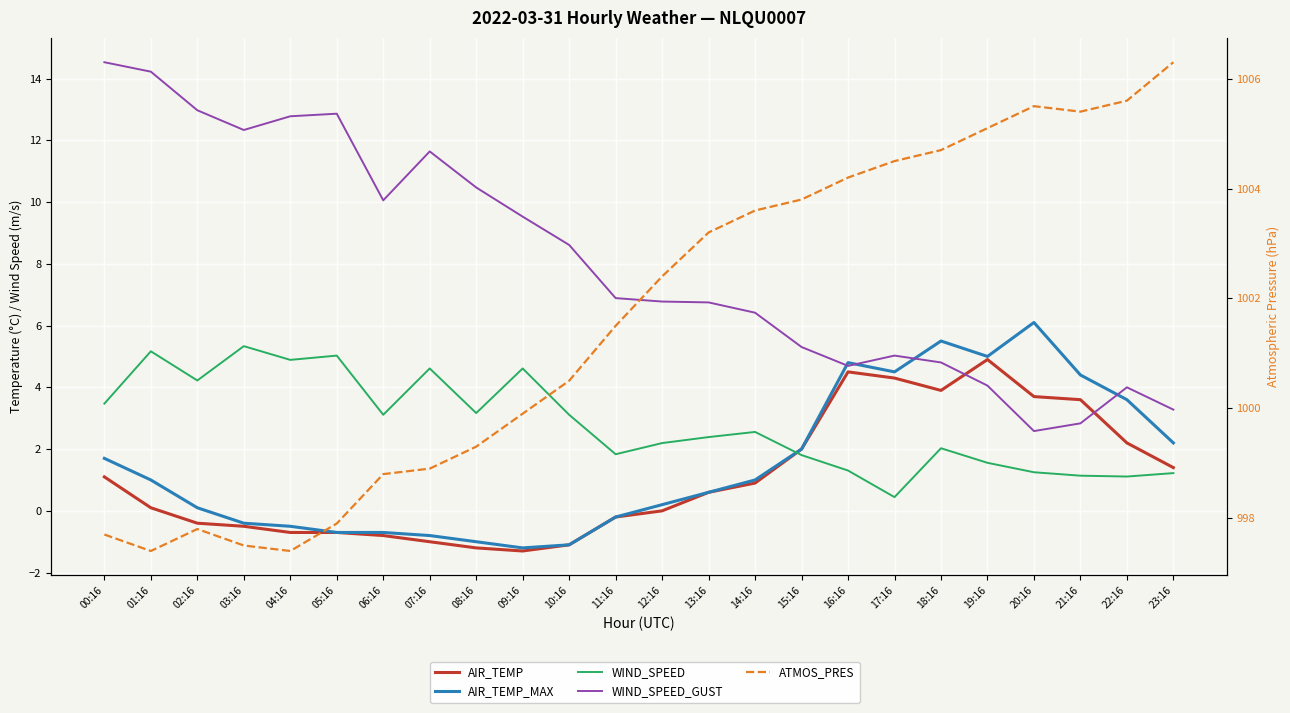

At which category is the sum across all series the highest?

18:16